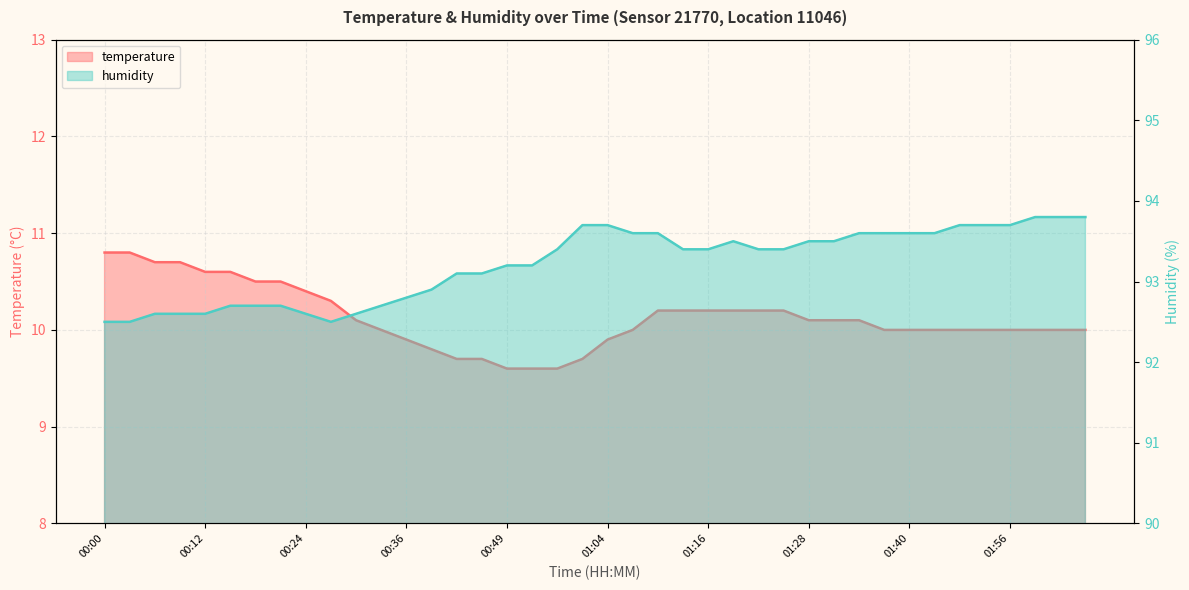

What is the label of the 11th point from the right?

01:31